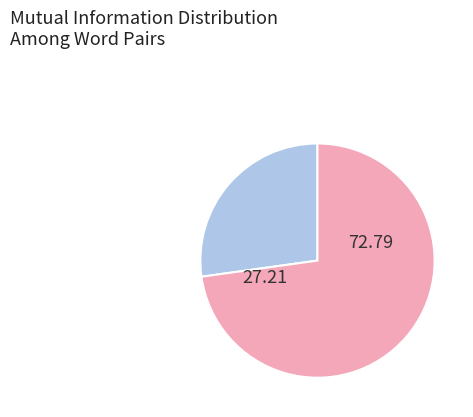

Is there any slice that represents more than half of the pie?

Yes